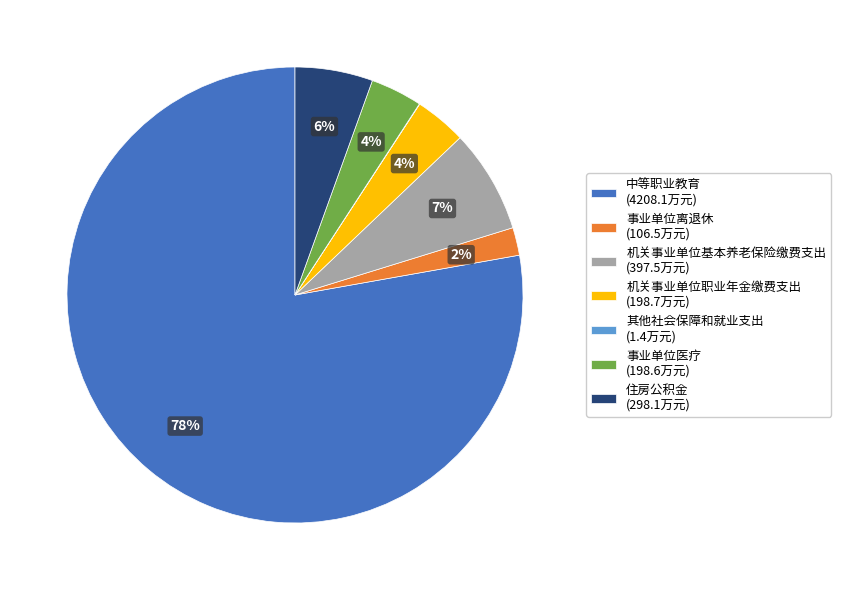

Is there any slice that represents more than half of the pie?

Yes